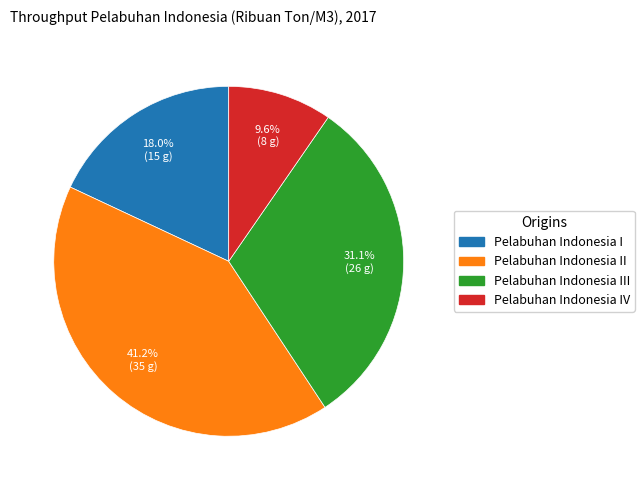

Is there any slice that represents more than half of the pie?

No